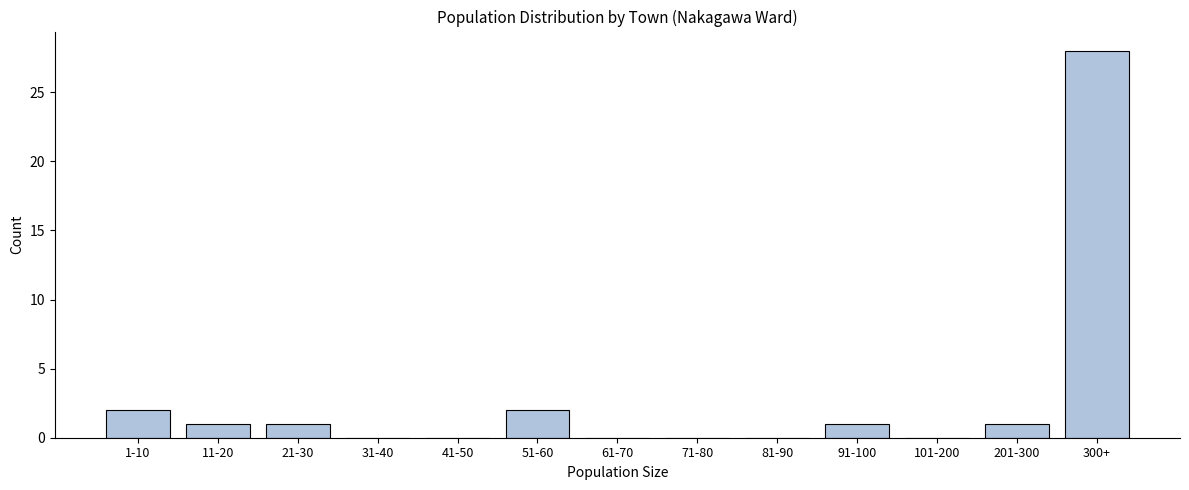

Reading left to right, transcribe all the data shown in this chart.

1-10=2	11-20=1	21-30=1	31-40=0	41-50=0	51-60=2	61-70=0	71-80=0	81-90=0	91-100=1	101-200=0	201-300=1	300+=28